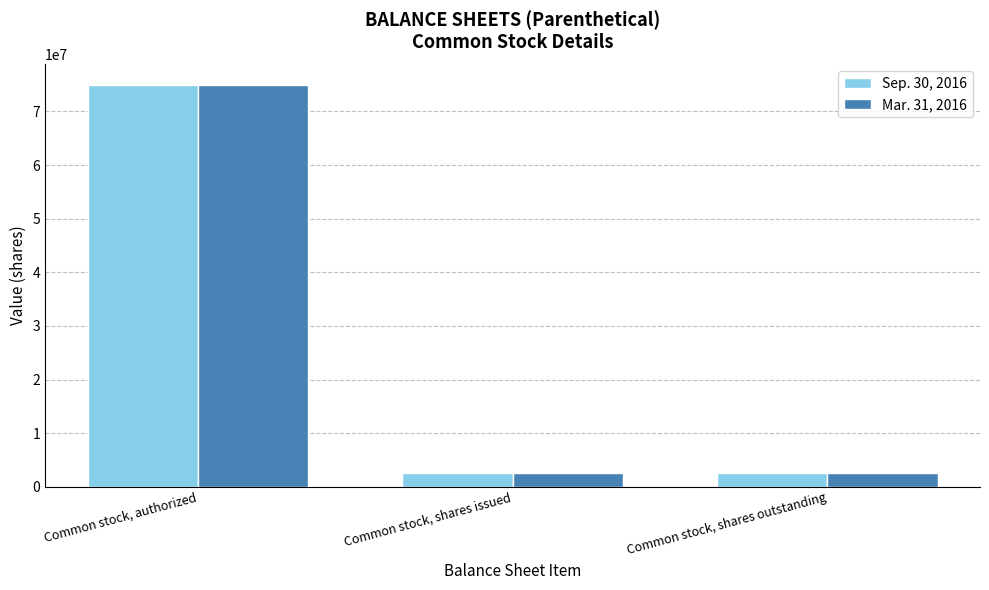

At which category is the sum across all series the highest?

Common stock, authorized